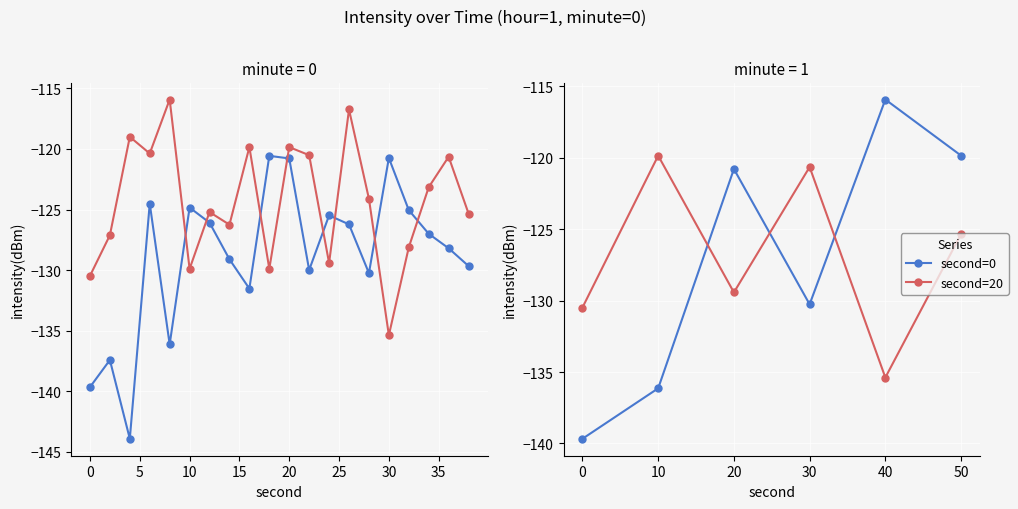

Reading left to right, extract all data points from this chart.

second=0: 0=-139.7	2=-137.4	4=-143.9	6=-124.5	8=-136.1	10=-124.8	12=-126.1	14=-129.1	16=-131.5	18=-120.6	20=-120.8	22=-130.0	24=-125.5	26=-126.2	28=-130.3	30=-120.7	32=-125.1	34=-127.0	36=-128.2	38=-129.7
second=20: 0=-130.5	2=-127.1	4=-119.0	6=-120.4	8=-115.9	10=-129.9	12=-125.2	14=-126.3	16=-119.8	18=-129.9	20=-119.8	22=-120.5	24=-129.4	26=-116.7	28=-124.1	30=-135.4	32=-128.1	34=-123.2	36=-120.6	38=-125.3